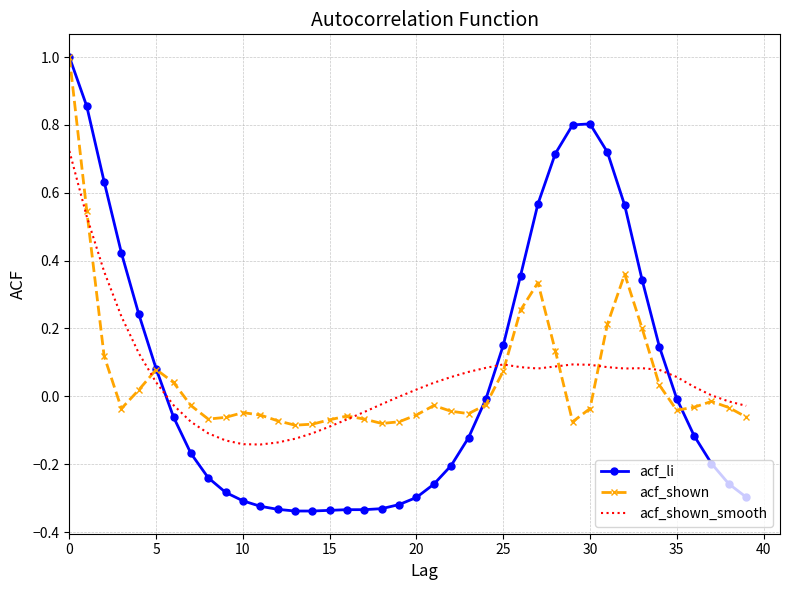

How many intersections are there between acf_shown_smooth and acf_li?

3